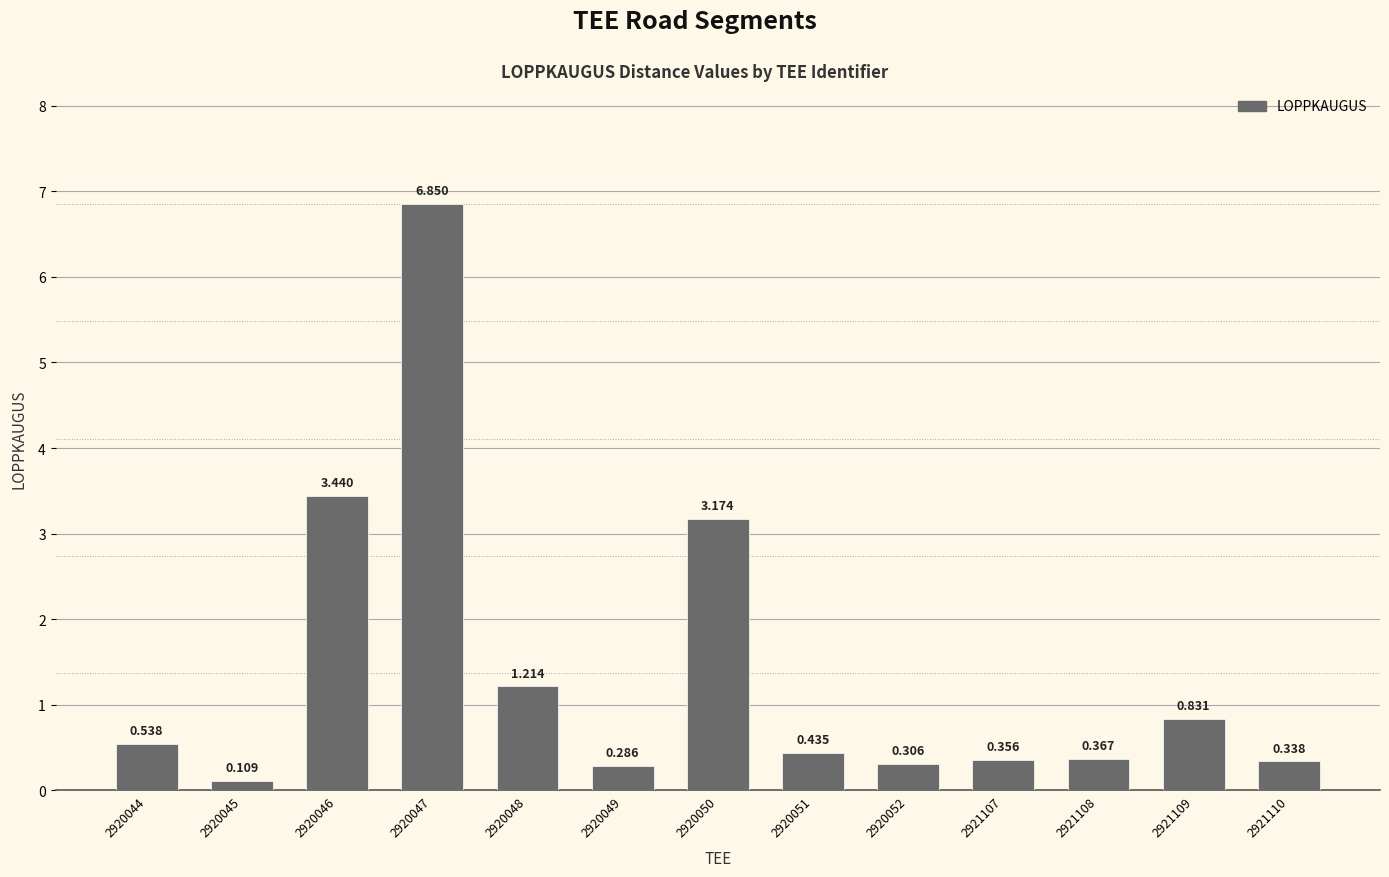

How many categories are shown in the chart?

13